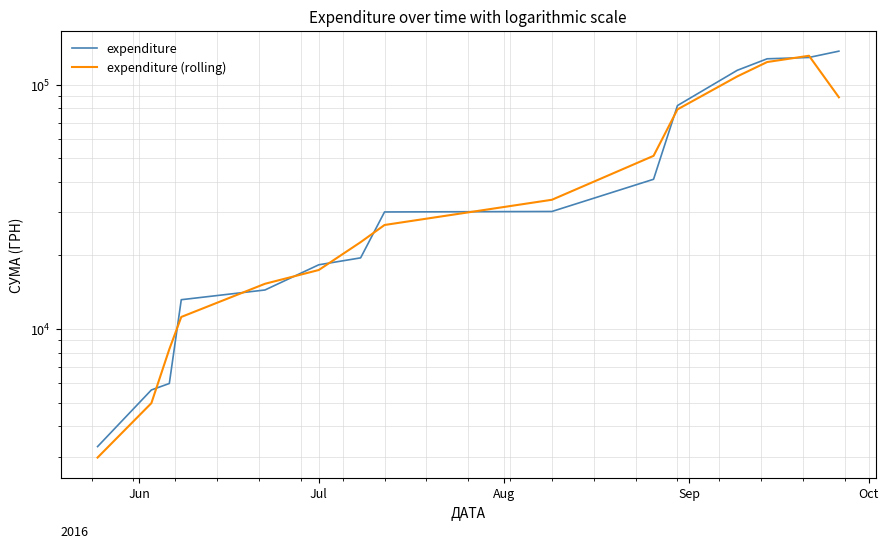

Which category has the lowest value in the expenditure (rolling) series?

Jun